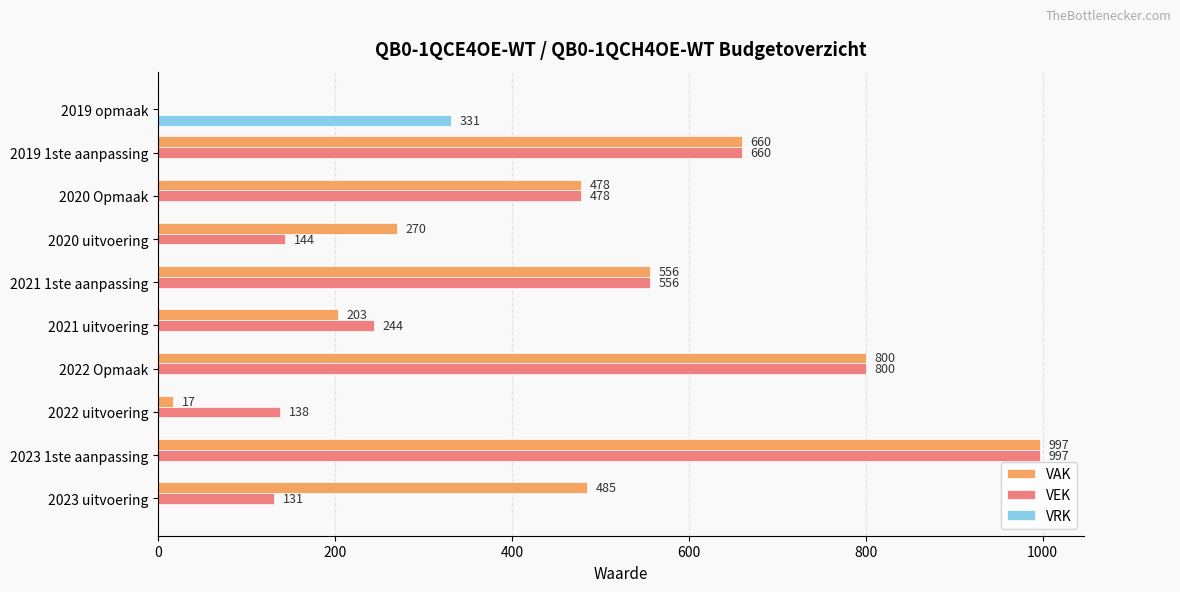

What is the sum of the VEK values at 2022 uitvoering and 2020 uitvoering?

282